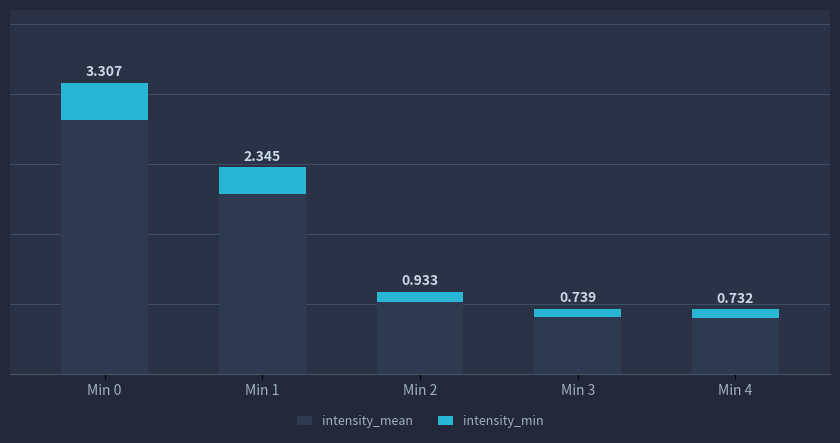

Are the bars grouped side by side (vs. stacked)?

No